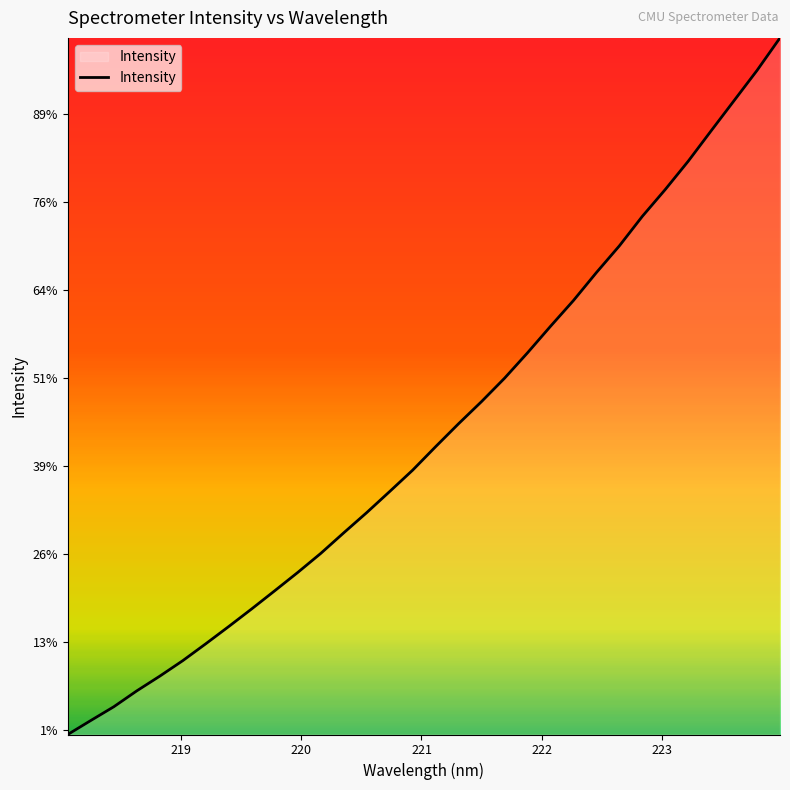

At which label is the value closest to 2976?

221.6902